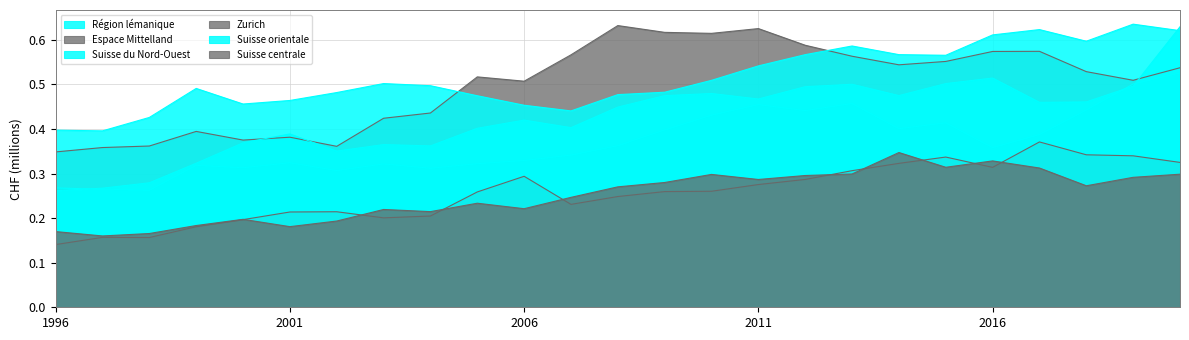

At which category is the sum across all series the highest?

2020